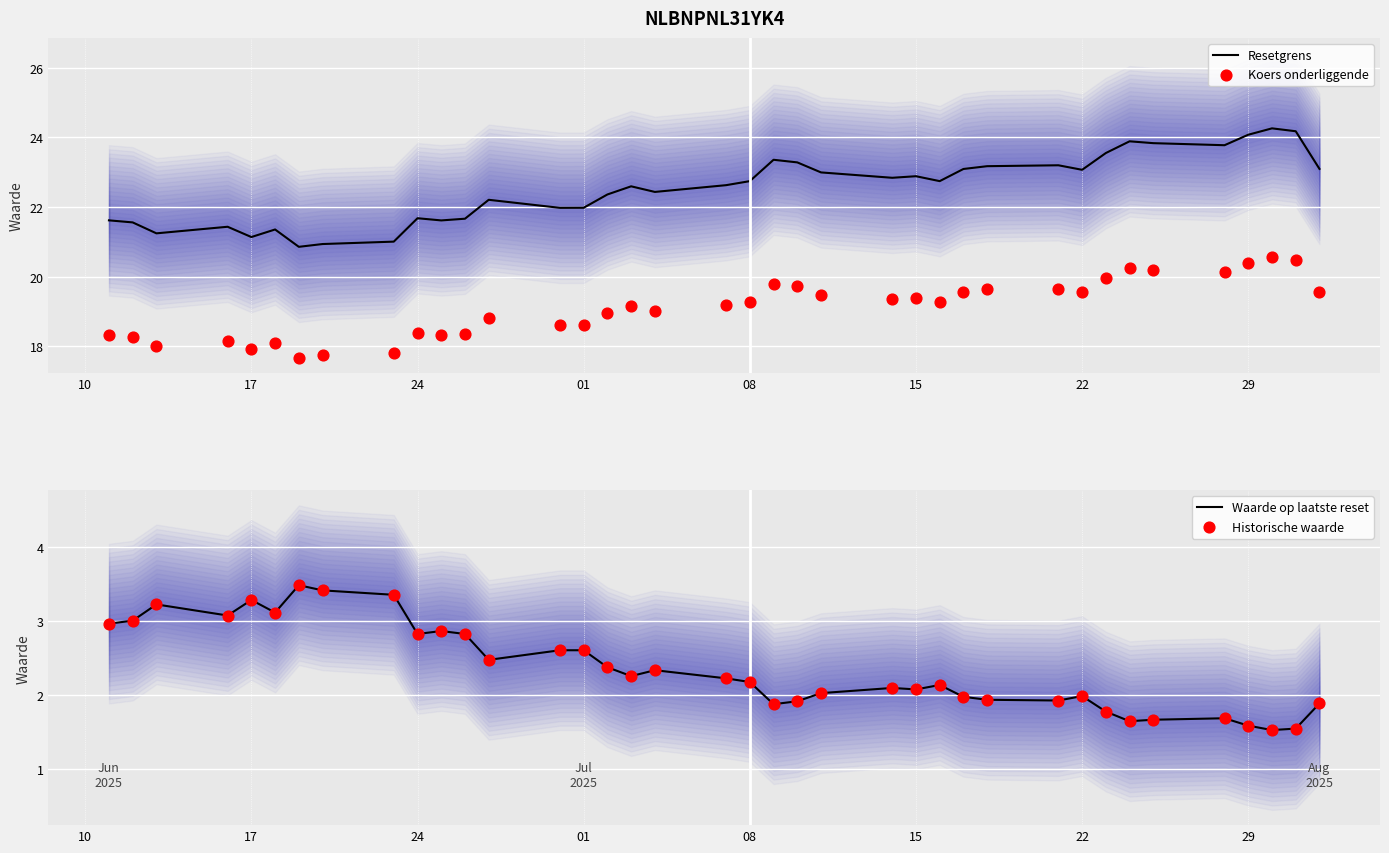

Which series contains the lowest Y value?

Waarde op laatste reset